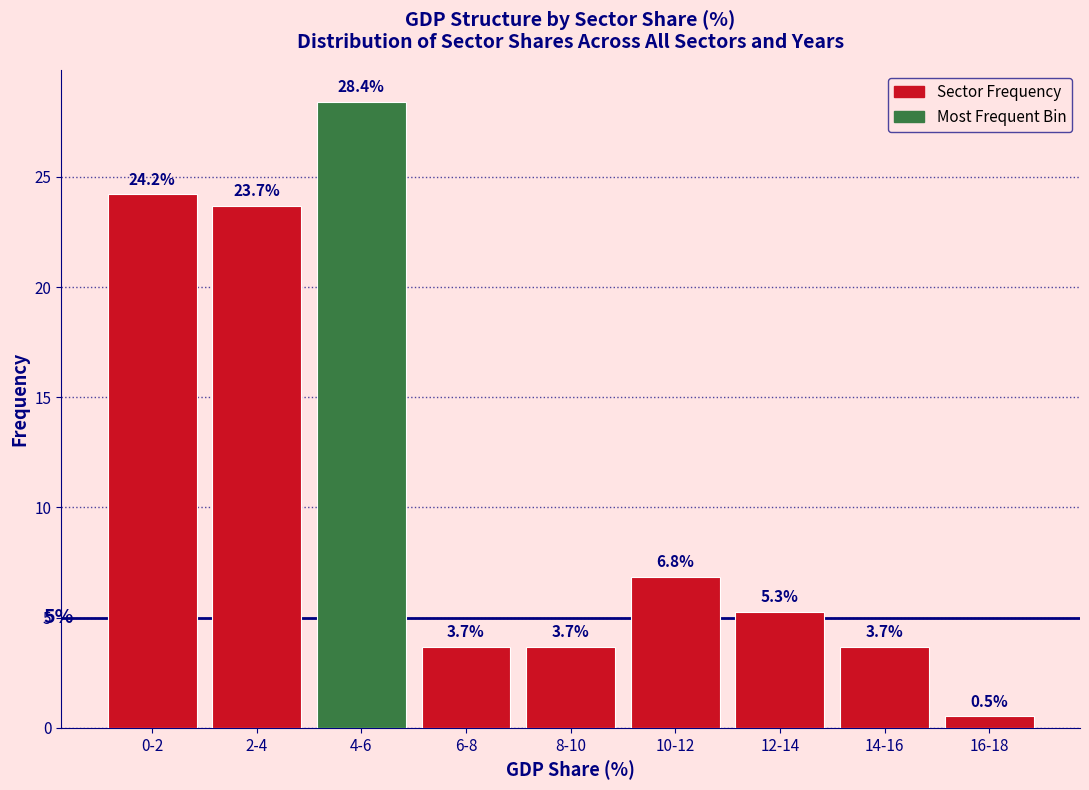

Reading left to right, transcribe all the data shown in this chart.

0-2=24.2	2-4=23.7	4-6=28.4	6-8=3.7	8-10=3.7	10-12=6.8	12-14=5.3	14-16=3.7	16-18=0.5